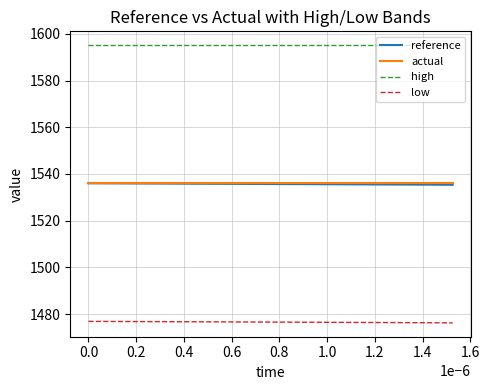

Which series has the largest total across all categories?

high